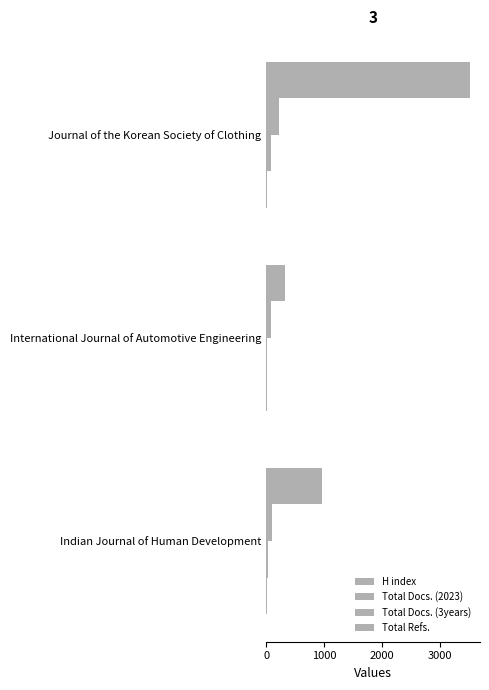

How many categories are shown in the chart?

3